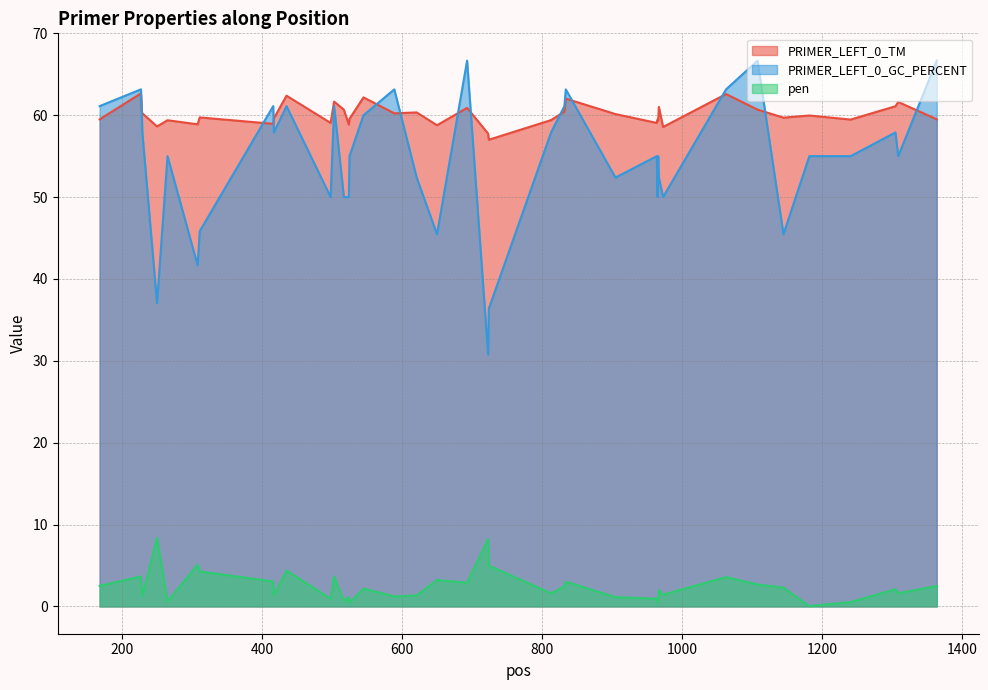

How many lines are shown in the chart?

3